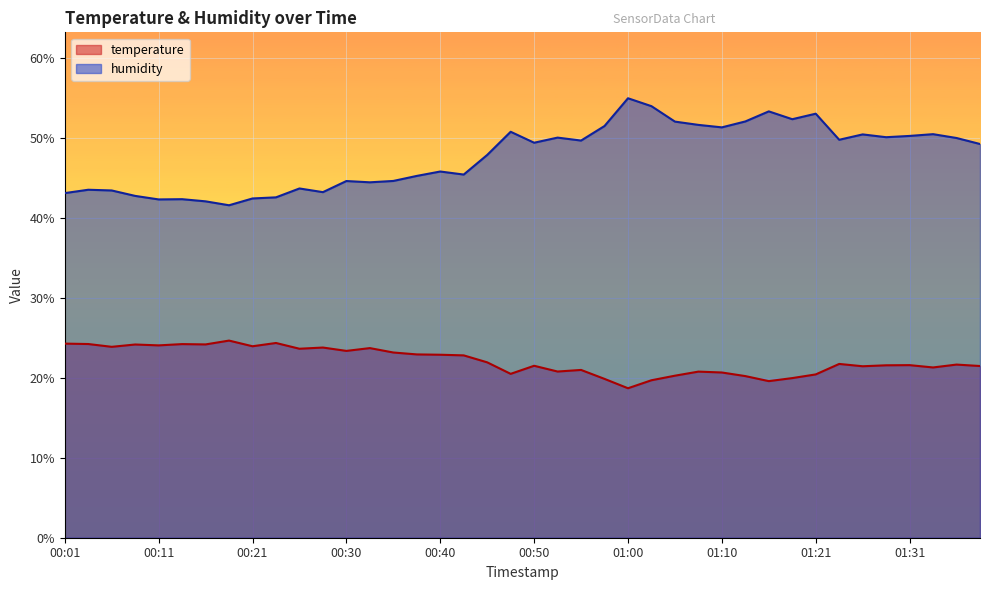

True or false: temperature has a value of 34.5 at 00:53.

False